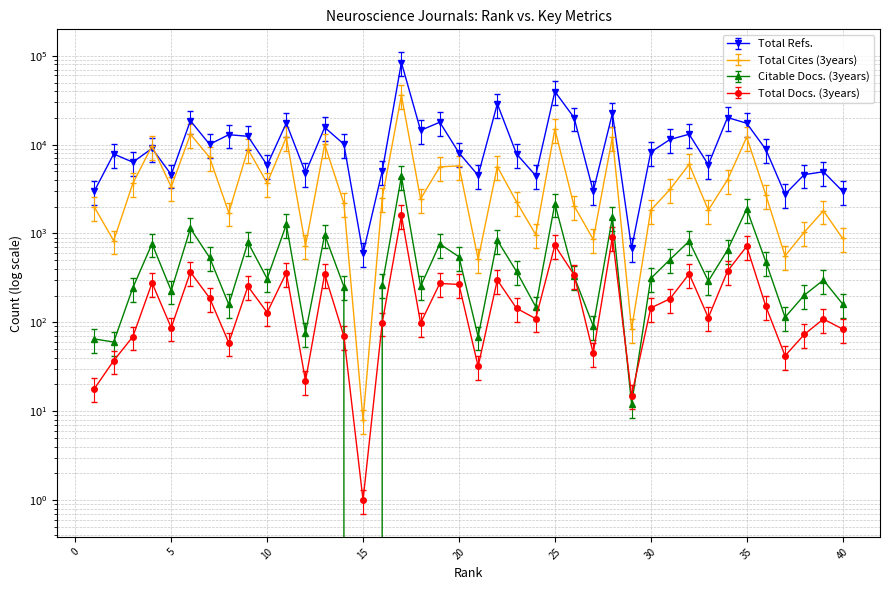

The Citable Docs. (3years) series shows 969.0 at 13. True or false?

True